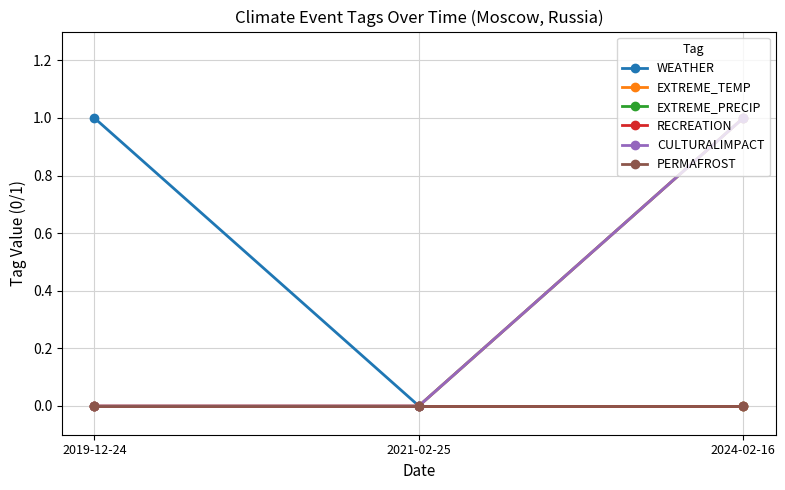

True or false: RECREATION has a value of 0 at 2024-02-16.

True